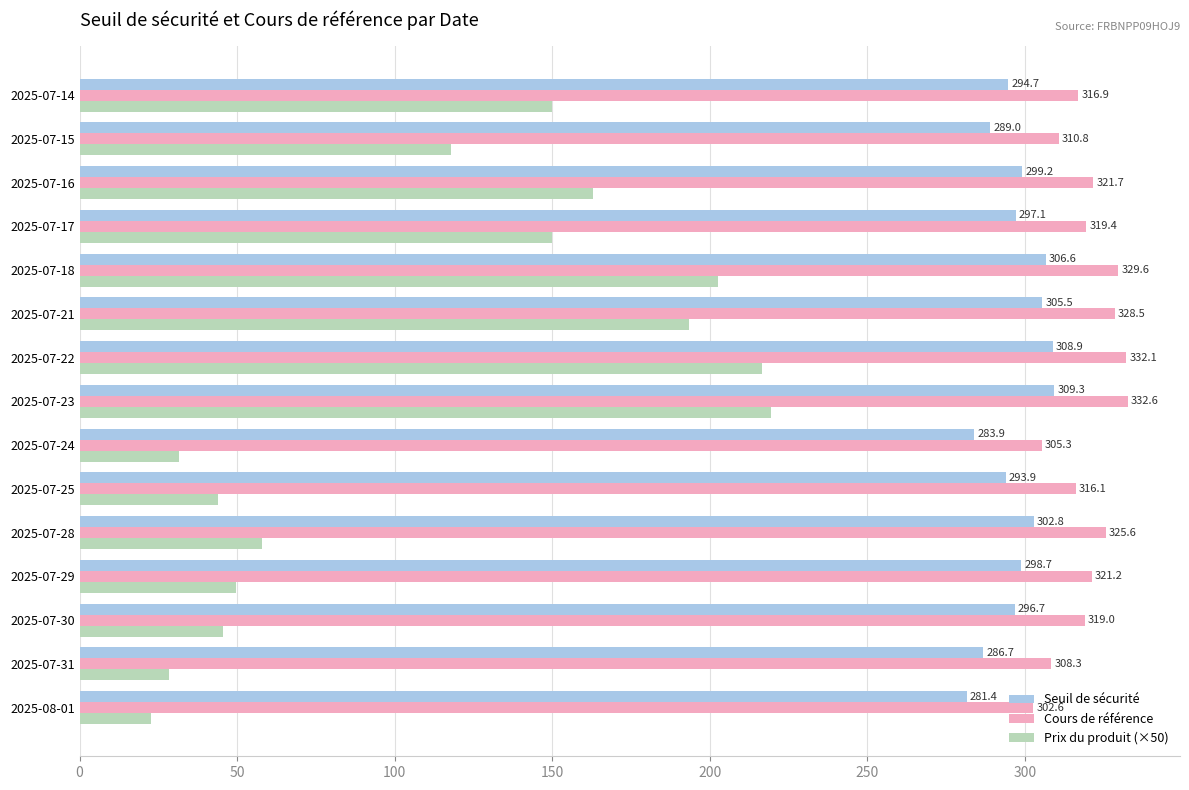

At which label is Cours de référence closest to 317?

2025-07-14